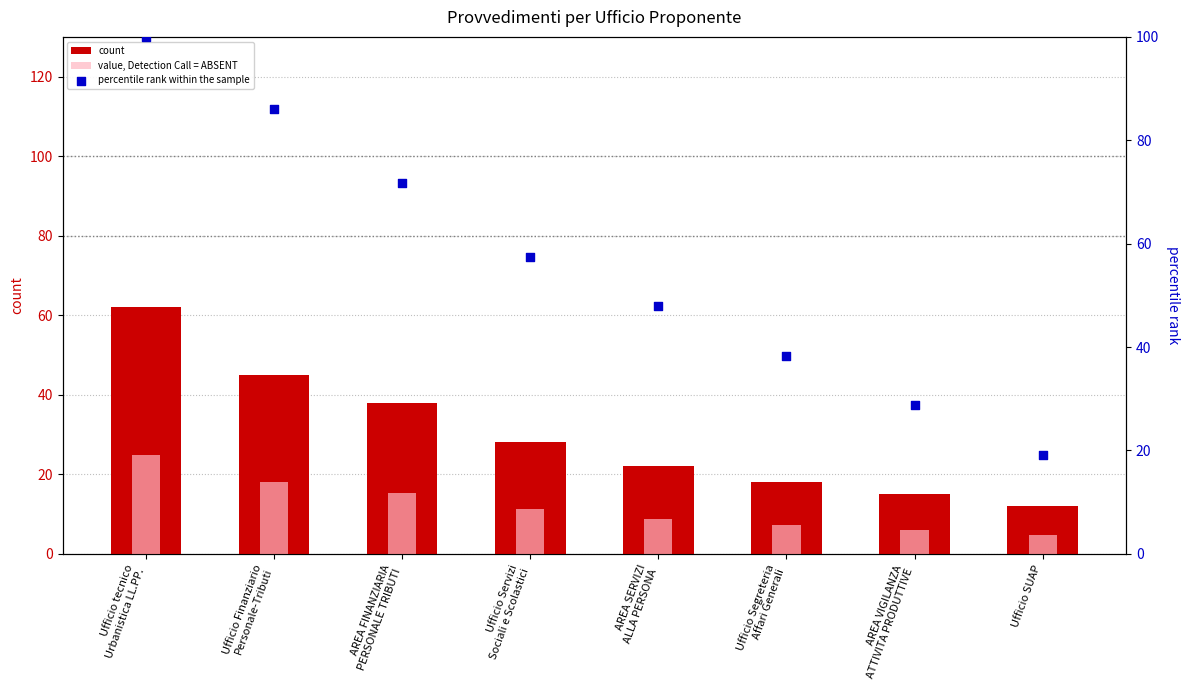

What are all the series names shown in the legend?

count, value, Detection Call = ABSENT, percentile rank within the sample